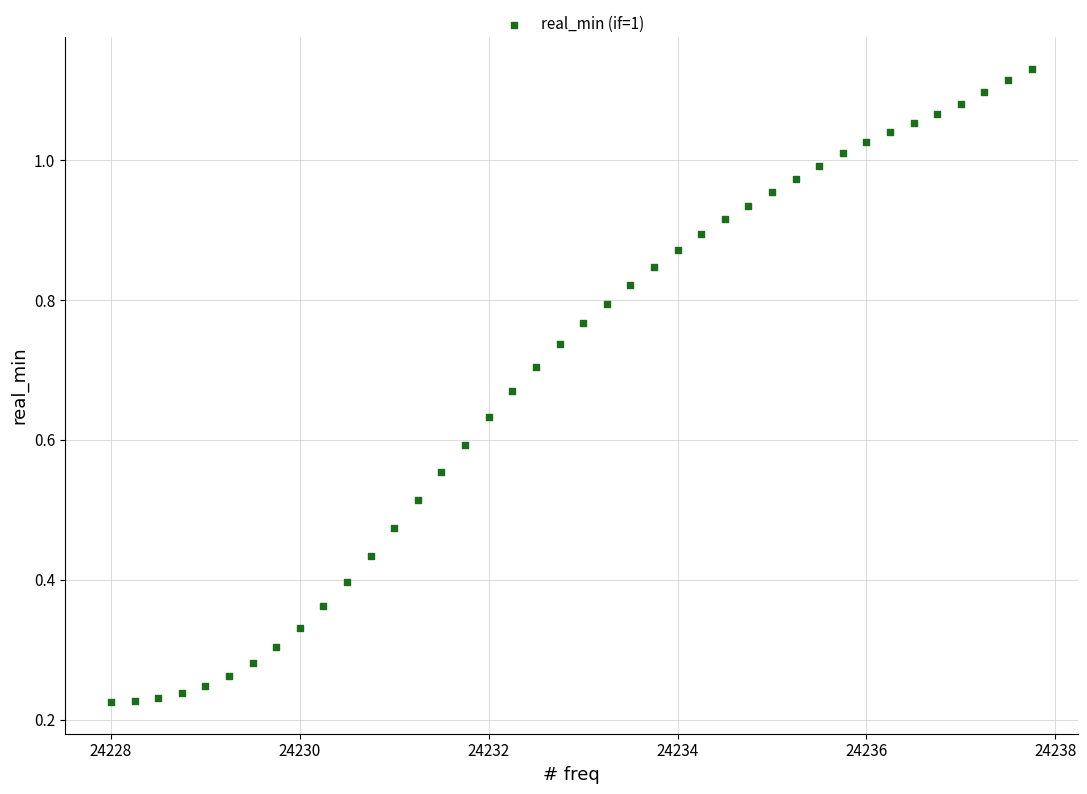

What is the range of X values (max minus min)?

9.8